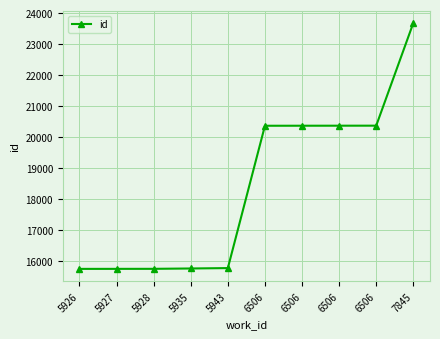

How many categories are shown in the chart?

10